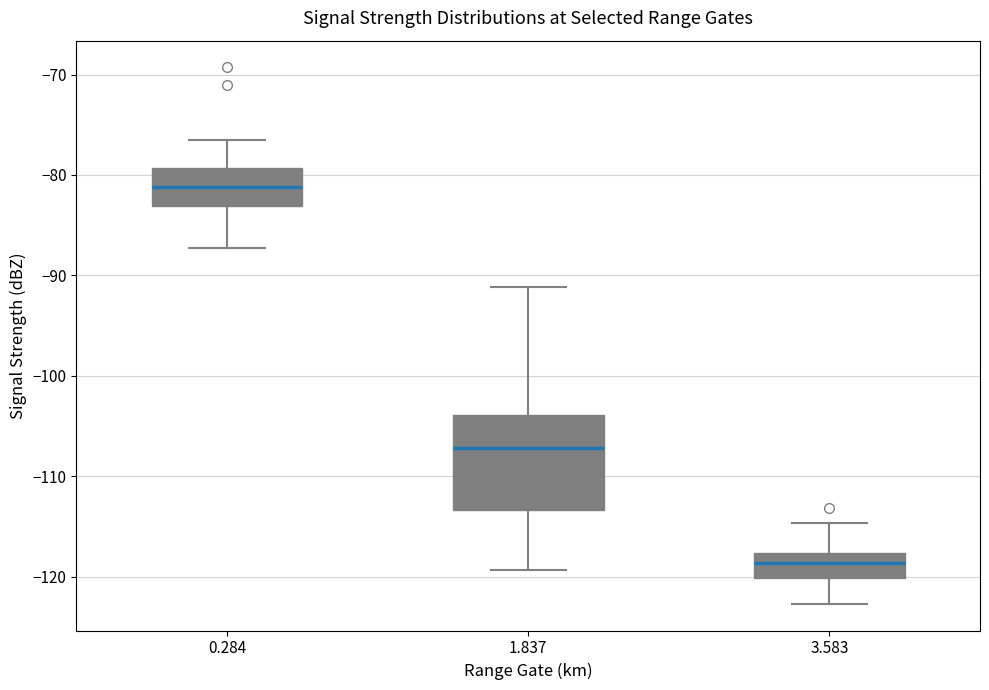

Where does the lower whisker of the box at x = 1.837 end on the y-axis? The values are not printed on the chart, so give them approximately, as read against the axis.

-119